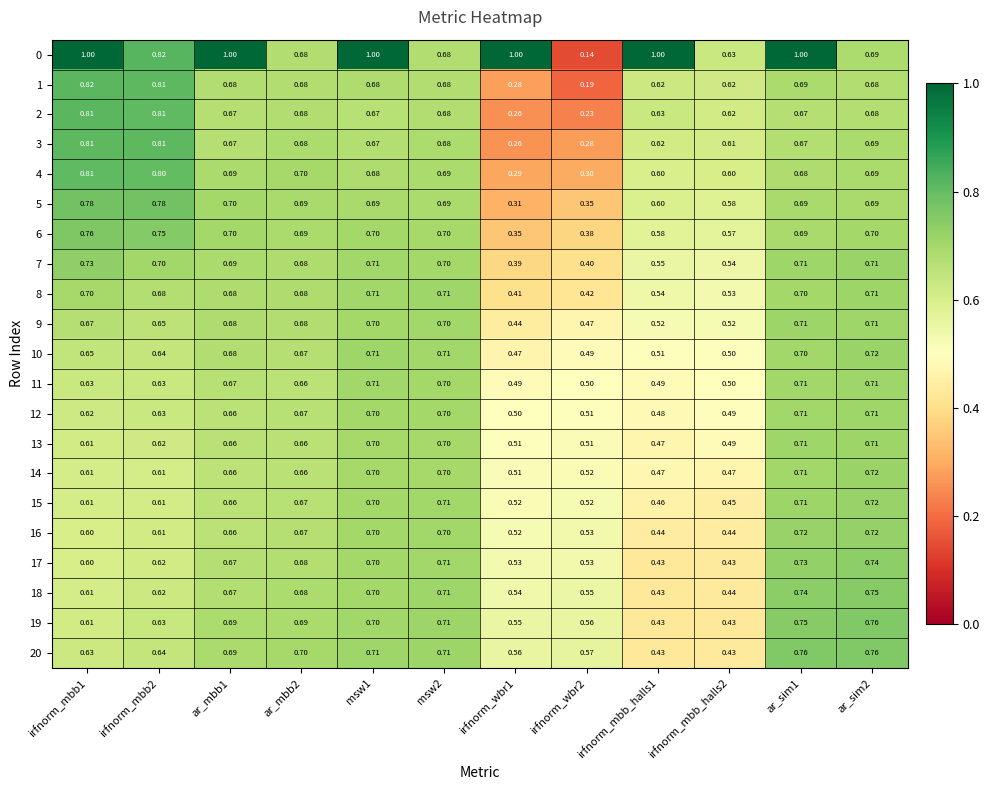

Is the value of 13 at irfnorm_mbb_halls2 greater than the value of 16 at msw2?

No